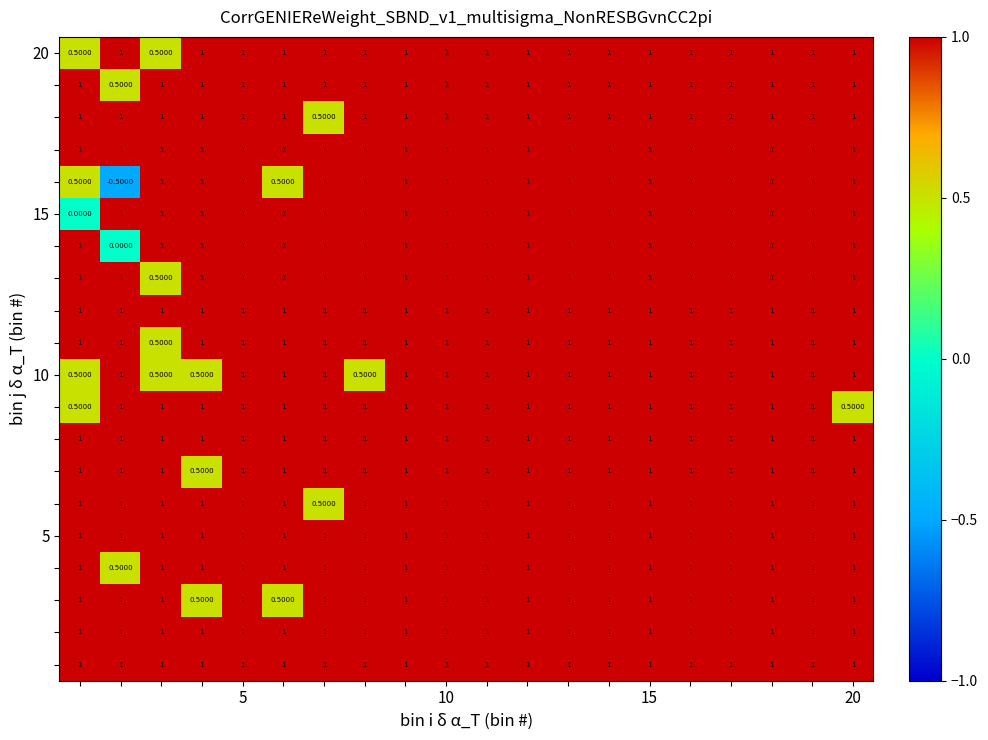

At how many categories does at least one series exceed 0?

20